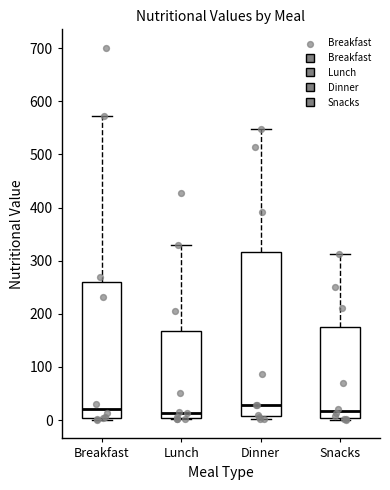

Reading left to right, transcribe this box plot: for each box, give where its median line is, the range the box spans, and where its two whiskers end, as read against the y-axis. The values are not printed on the chart, so give them approximately, as read against the axis.

Breakfast: median 20, box 0 to 260, whiskers 0 (just below the box's lower edge) to 570
Lunch: median 10, box 0 to 170, whiskers 0 to 330
Dinner: median 30, box 10 to 320, whiskers 0 to 550
Snacks: median 20, box 0 to 180, whiskers 0 (just below the box's lower edge) to 310